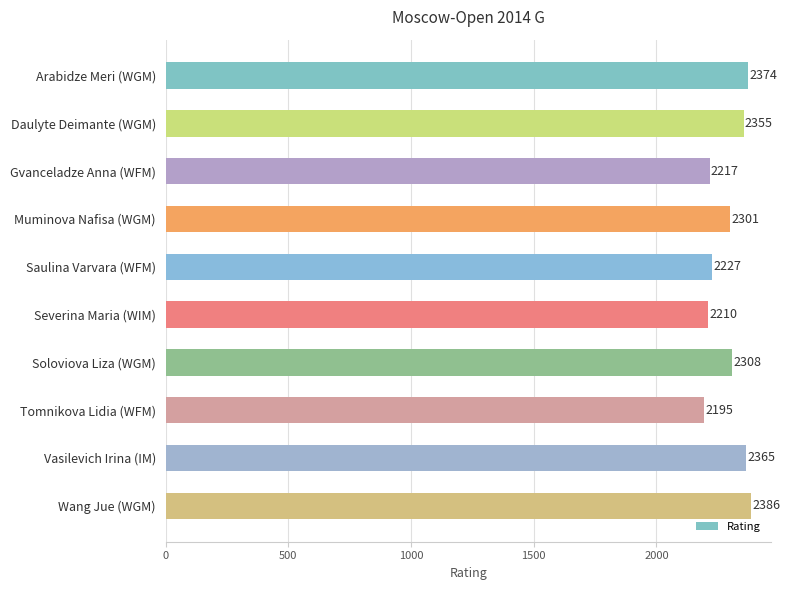

What is the difference between the values at Vasilevich Irina (IM) and Saulina Varvara (WFM)?

138